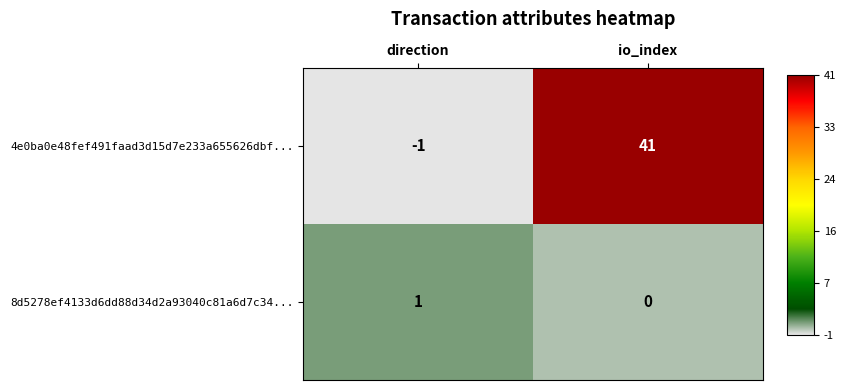

Reading left to right, what are all the values shown in this chart?

4e0ba0e48fef491faad3d15d7e233a655626dbf...: -1	41
8d5278ef4133d6dd88d34d2a93040c81a6d7c34...: 1	0